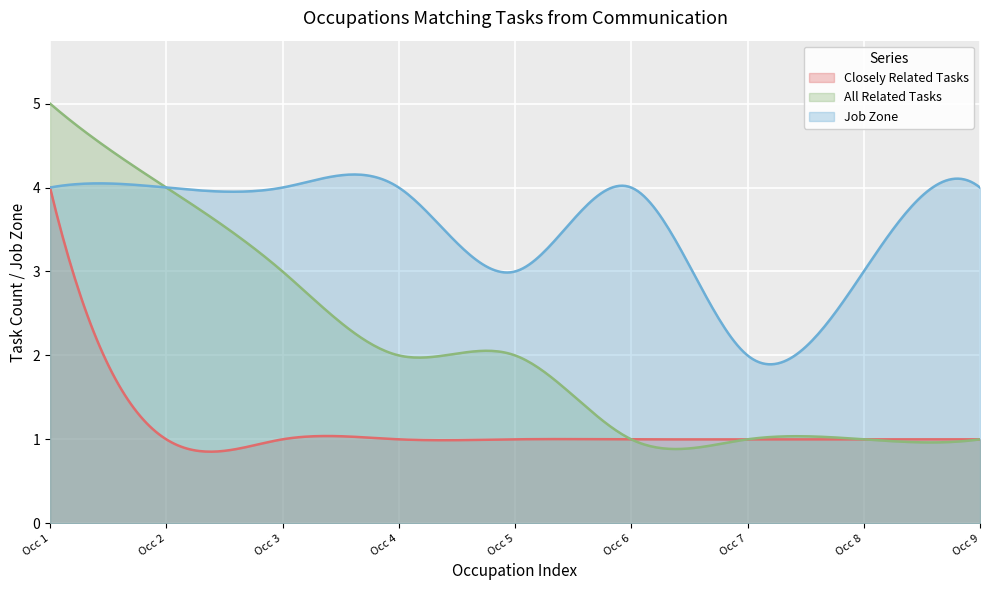

Which series has the largest range (max minus min)?

All Related Tasks